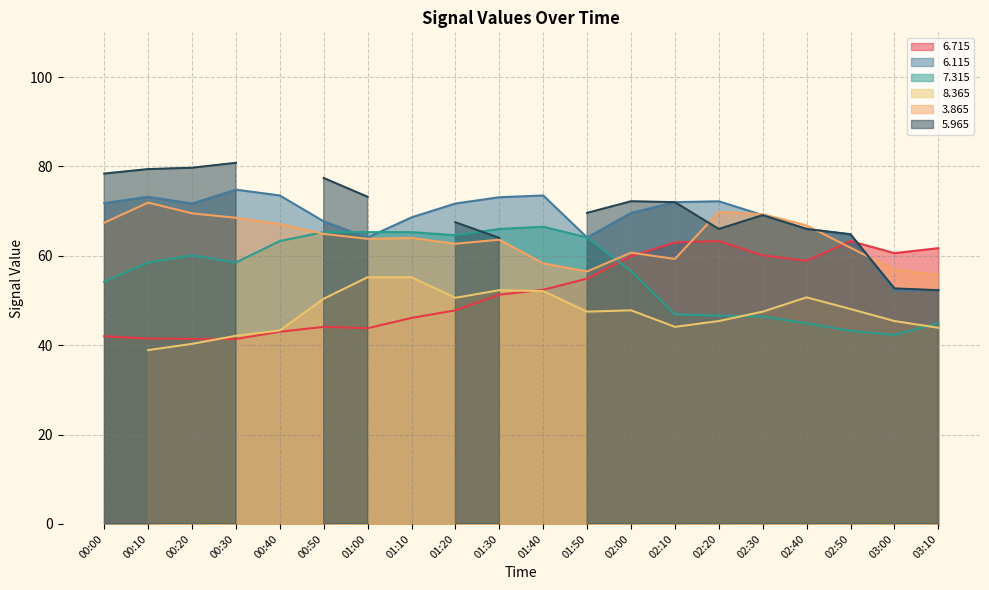

How many times do 6.115 and 6.715 cross each other?

1